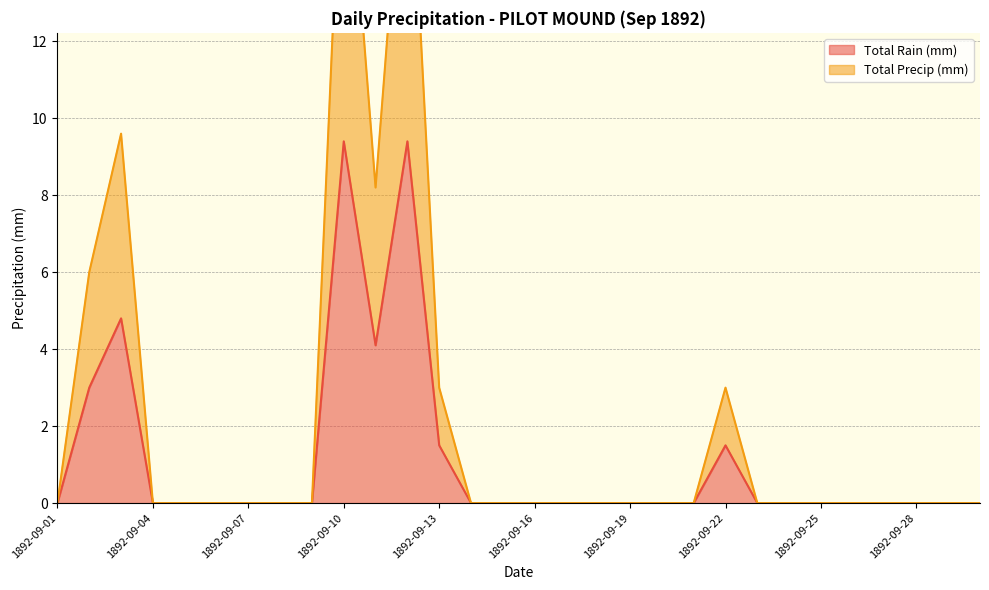

At how many categories does at least one series exceed 6?

4